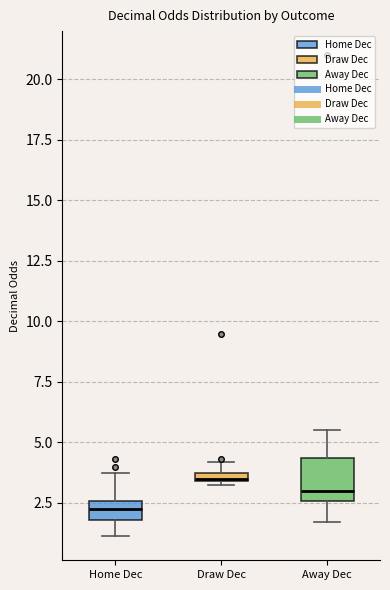

Which box is the tallest, from its lower edge to its upper edge?

Away Dec